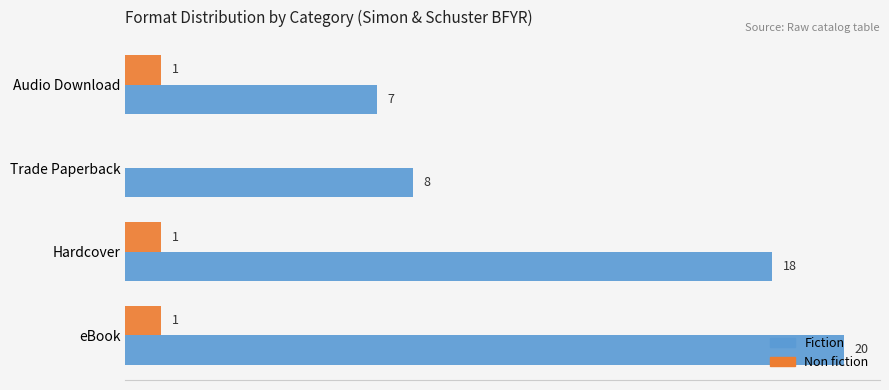

Between eBook and Hardcover, which series saw the biggest shift?

Fiction